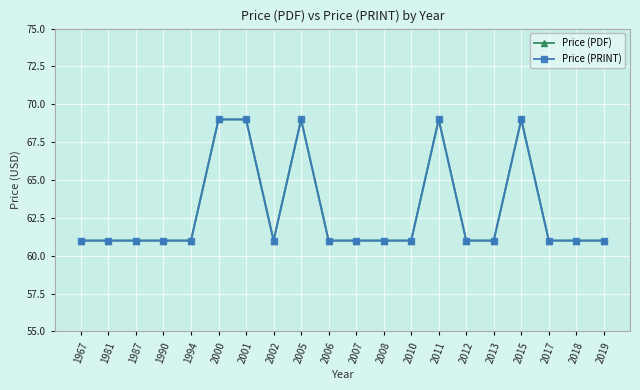

Is this an area chart (filled region under the line)?

No